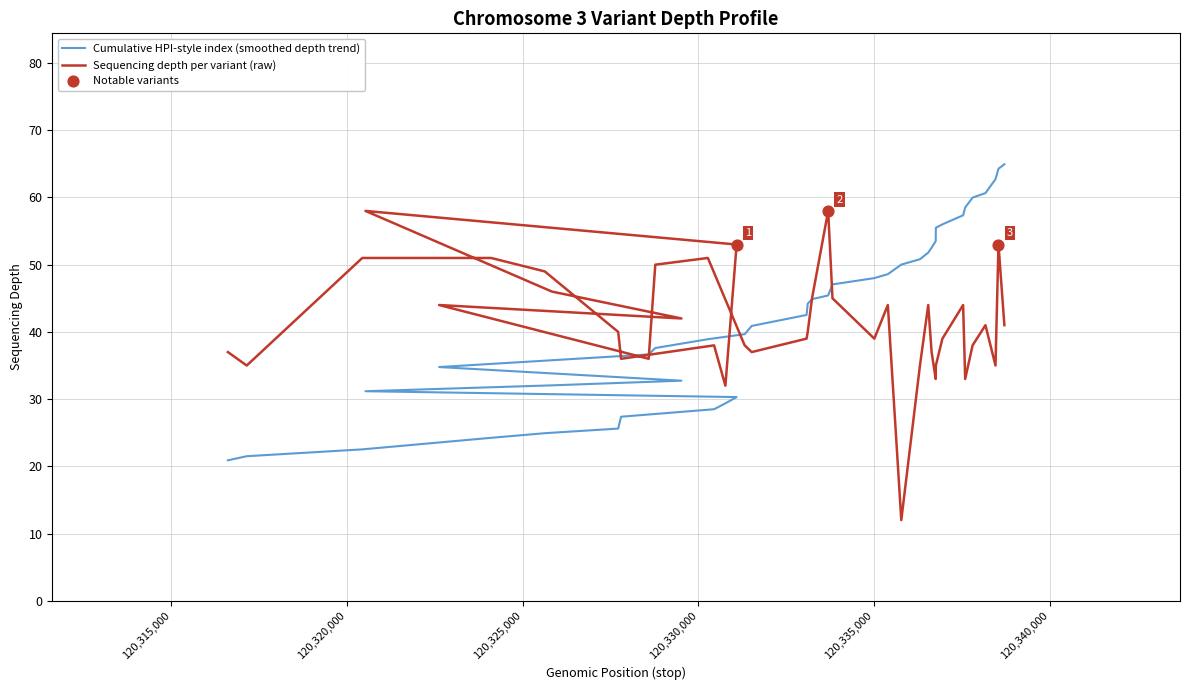

Which series reaches the maximum Y coordinate?

hpi_index